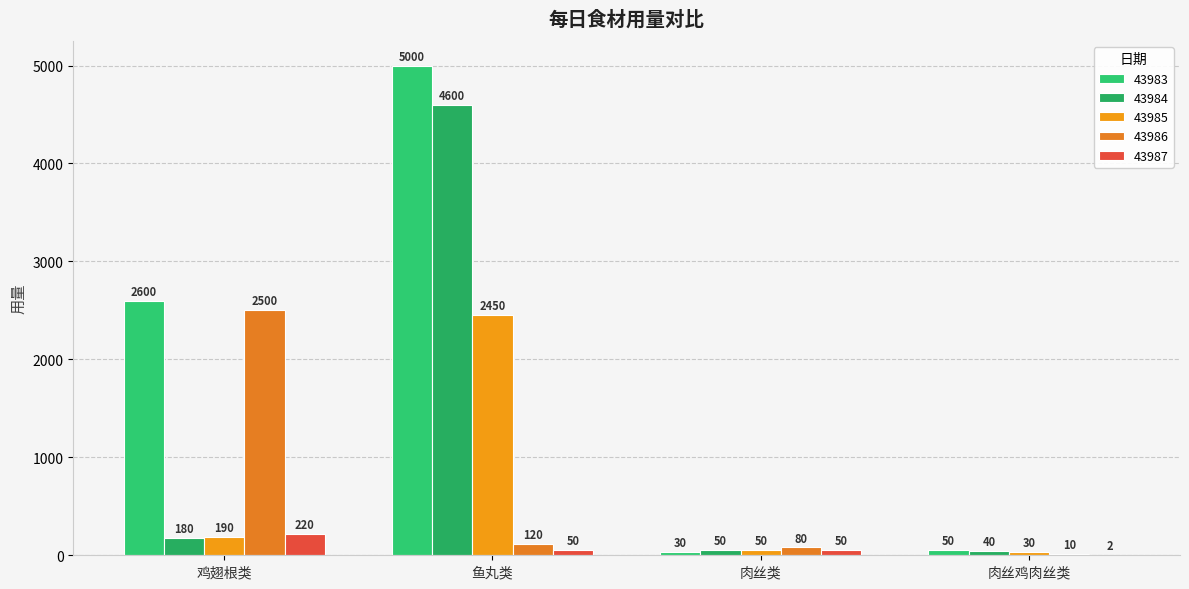

Reading right to left, list all the values displayed in this chart.

43983: 50	30	5000	2600
43984: 40	50	4600	180
43985: 30	50	2450	190
43986: 10	80	120	2500
43987: 2	50	50	220